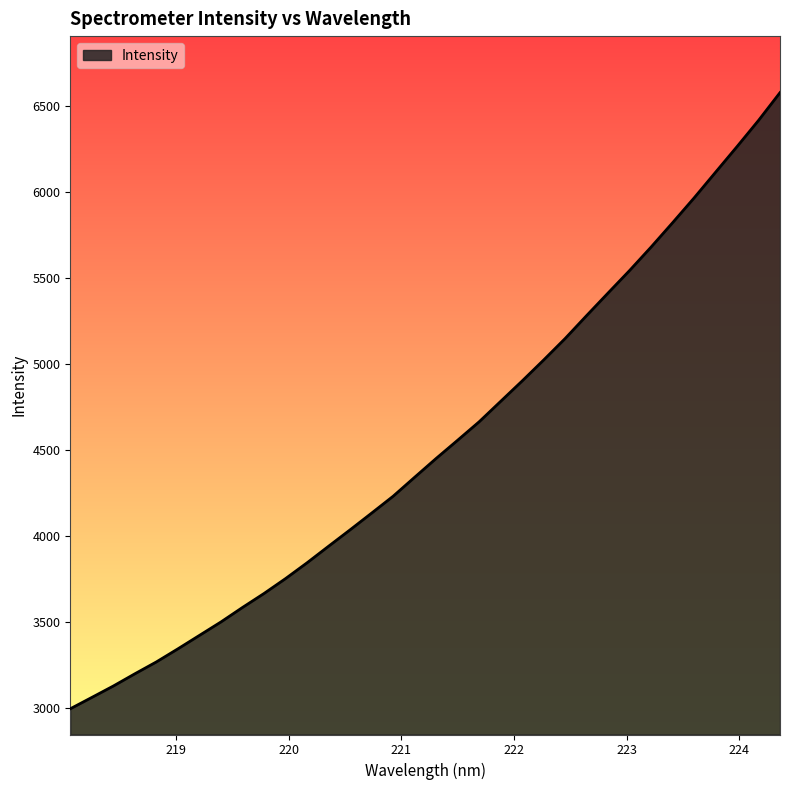

What is the greatest value displayed?

6578.4